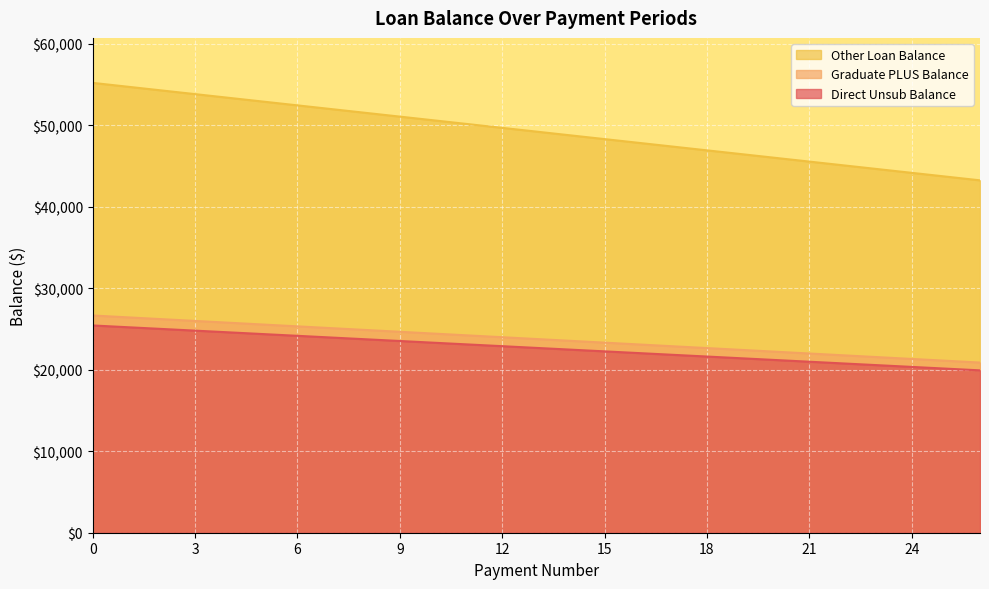

What is the smallest value displayed?

19927.7